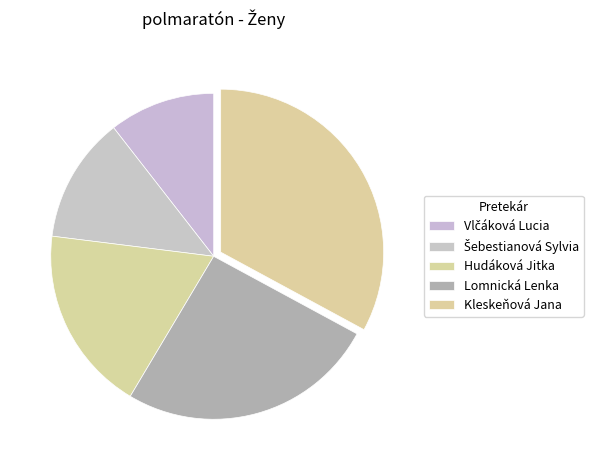

Does any single category account for the majority?

No